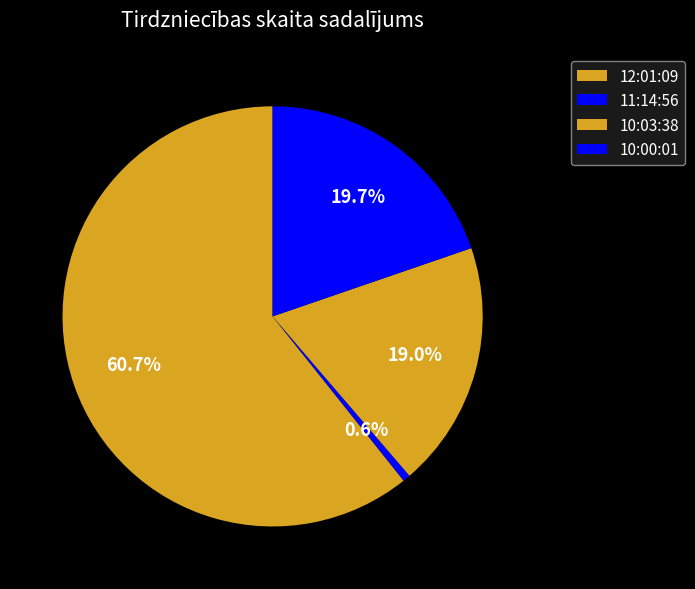

The 10:03:38 slice represents 29% of the pie. True or false?

False